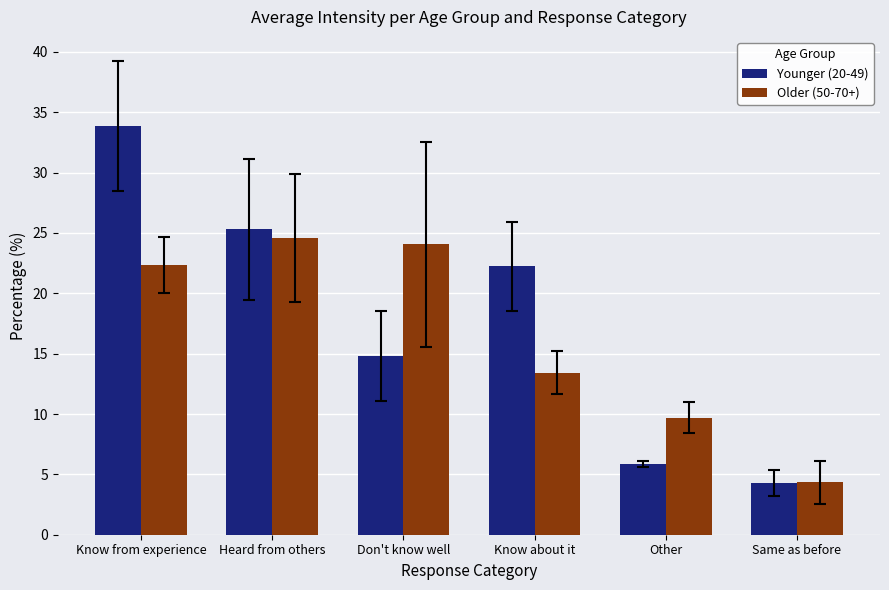

What is the label of the 1st bar from the right?

Same as before